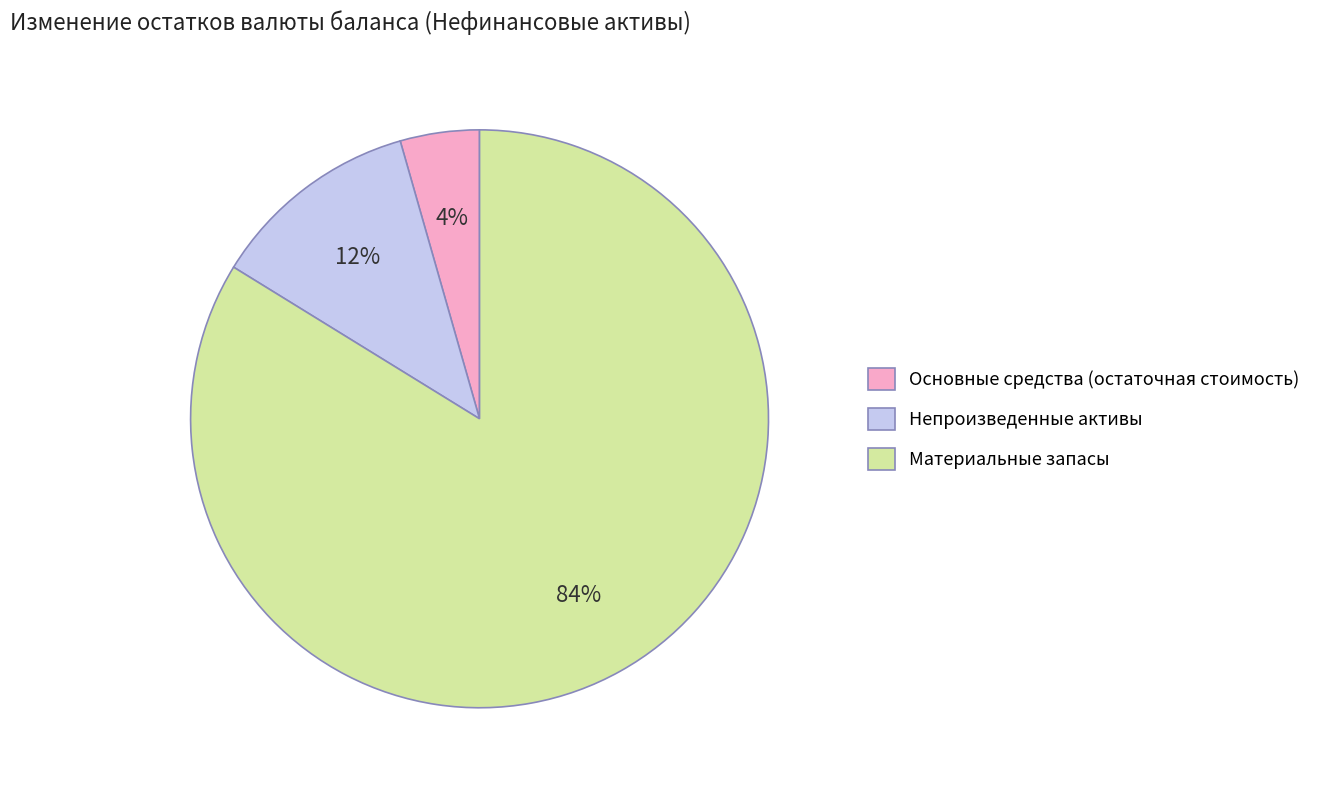

What is the majority slice?

Материальные запасы